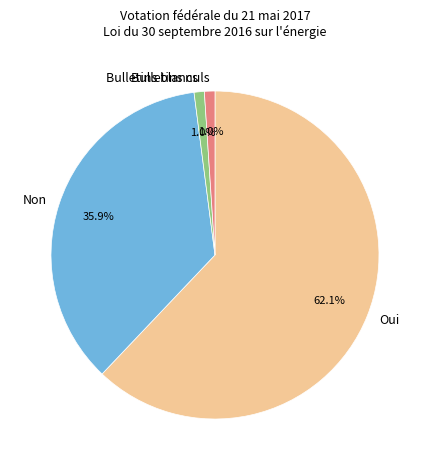

How many segments does this pie chart have?

4